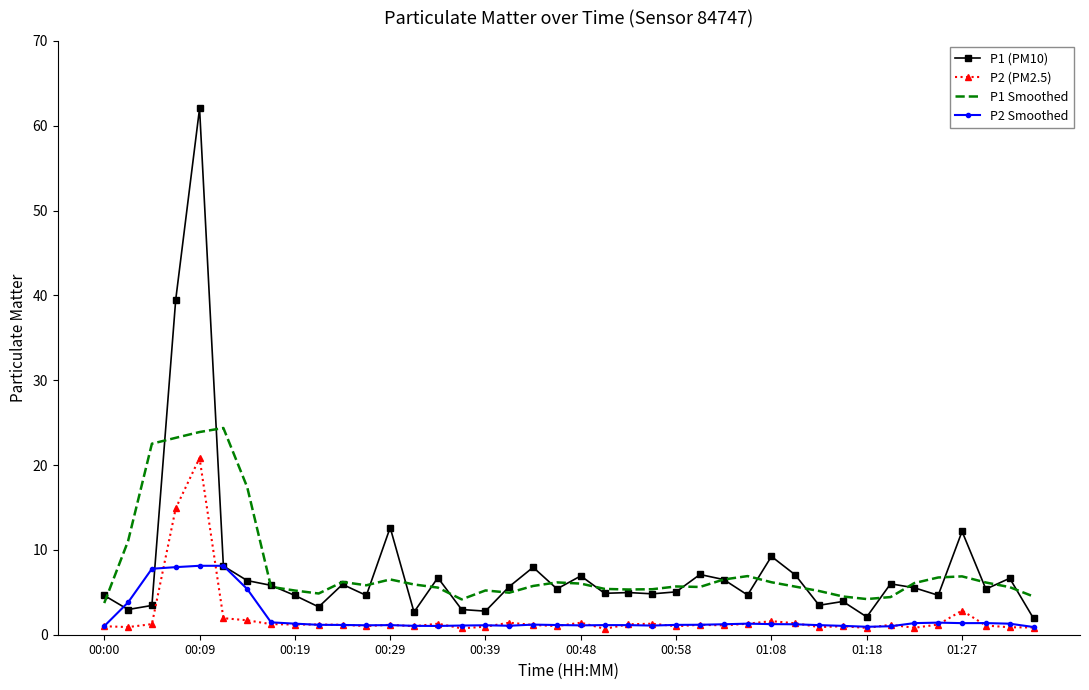

Rank the series by their maximum value, from highest to lowest.

P1 (PM10), P1 Smoothed, P2 (PM2.5), P2 Smoothed